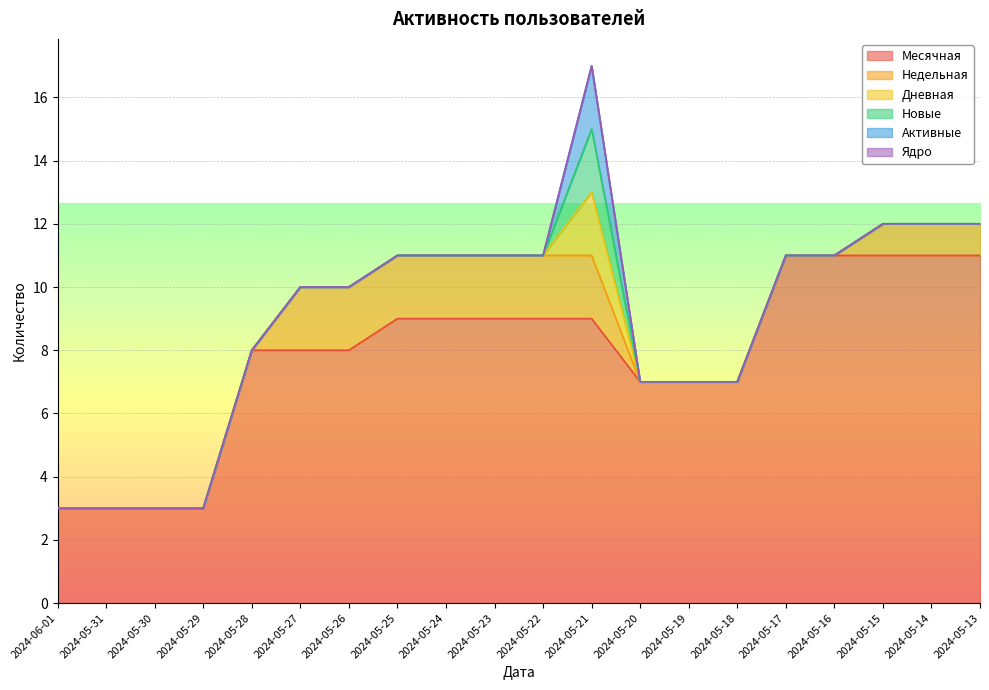

True or false: Активные has more than 0 points higher than both neighbors.

True